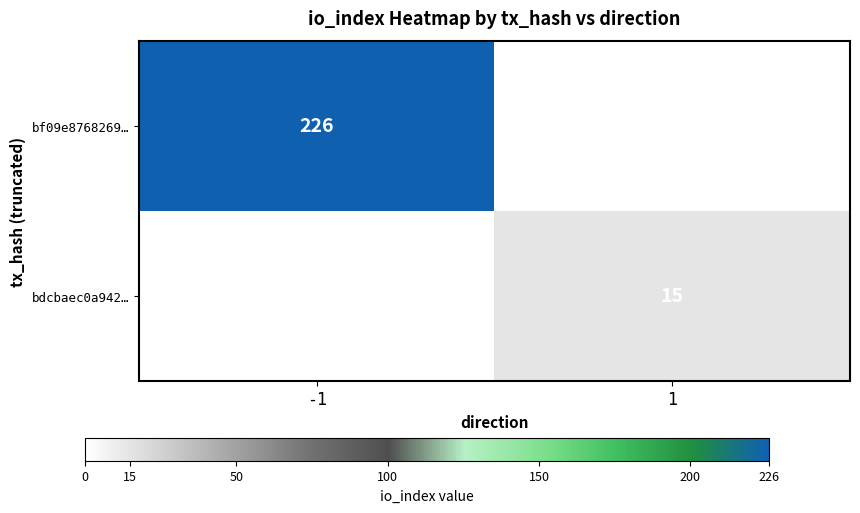

The bdcbaec0a942… series shows 15 at 1. True or false?

True